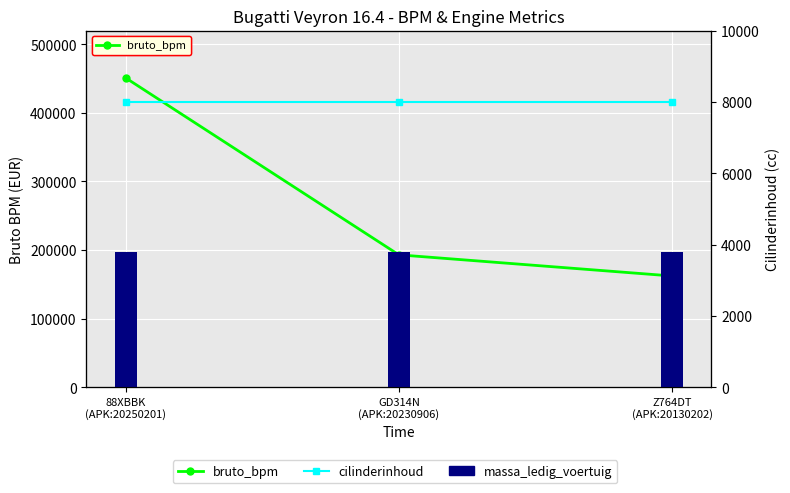

Is the value of bruto_bpm at GD314N
(APK:20230906) greater than the value of massa_ledig_voertuig at GD314N
(APK:20230906)?

Yes